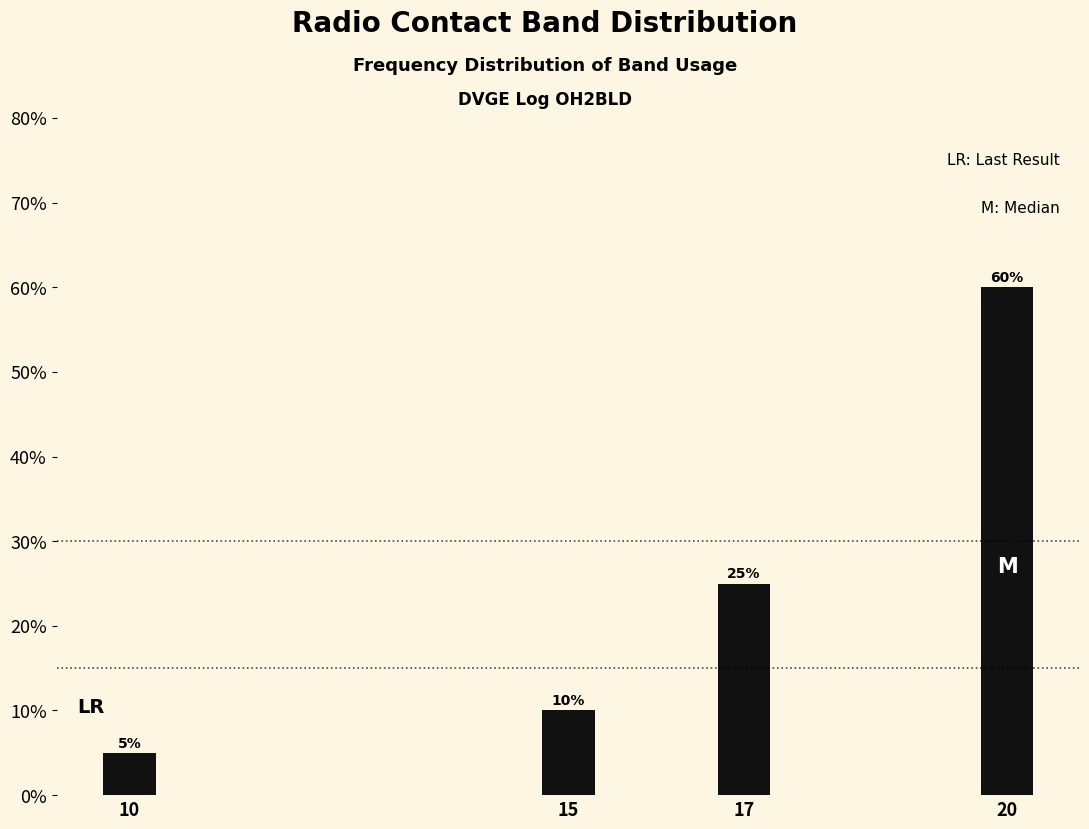

Reading right to left, list all the values displayed in this chart.

60	25	10	5